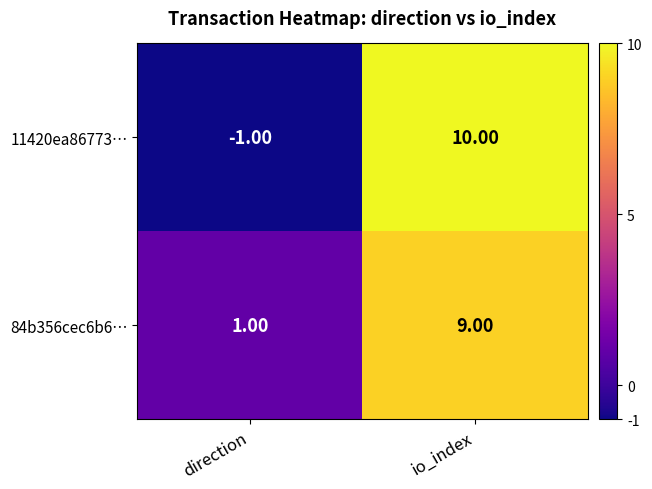

Where is 84b356cec6b6… nearest to the value 5?

direction